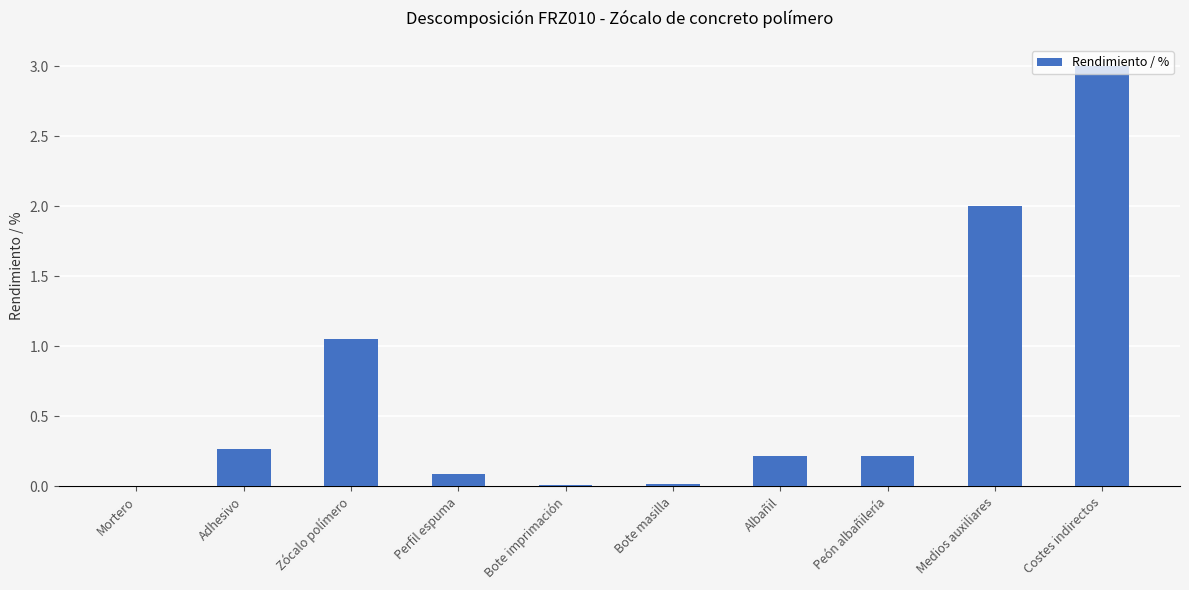

What is the sum of all values?

6.9